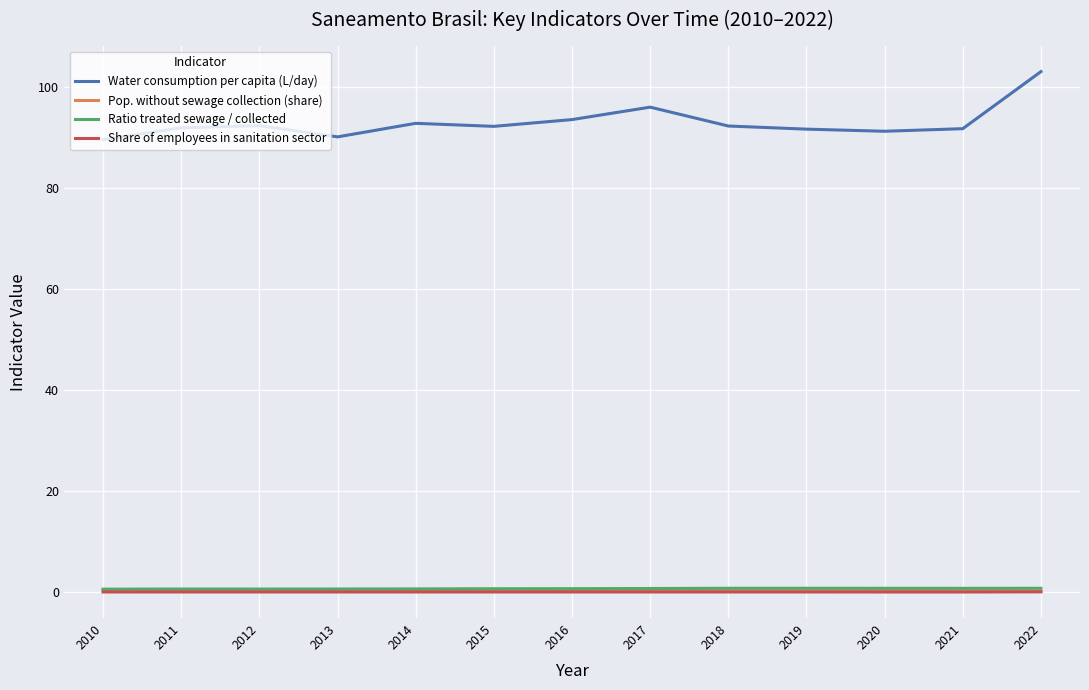

Which series has the largest total across all categories?

Water consumption per capita (L/day)